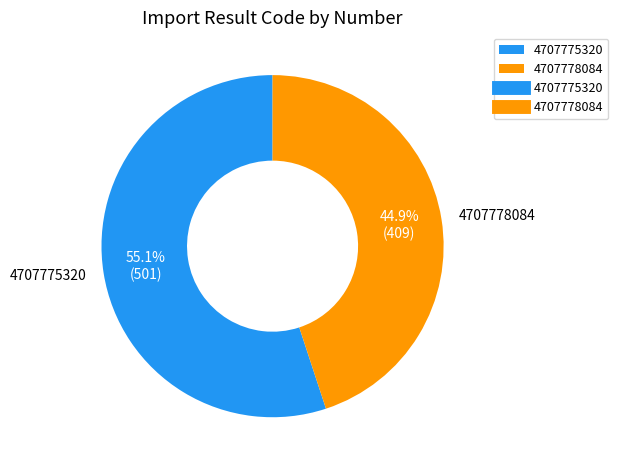

How many slices are in this pie chart?

2